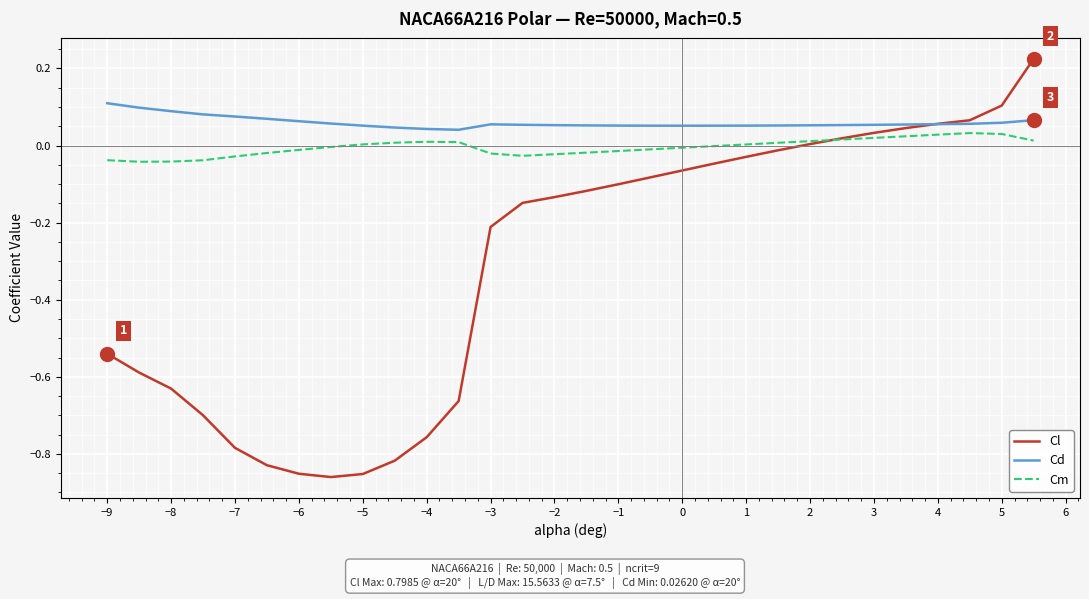

List the series in order of their overall mean, highest first.

Cd, Cm, Cl